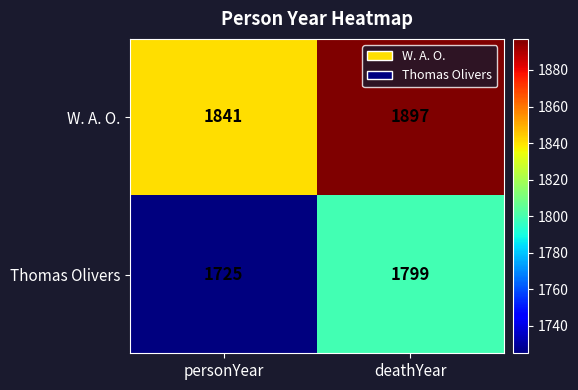

Rank the series by their average value, from highest to lowest.

W. A. O., Thomas Olivers